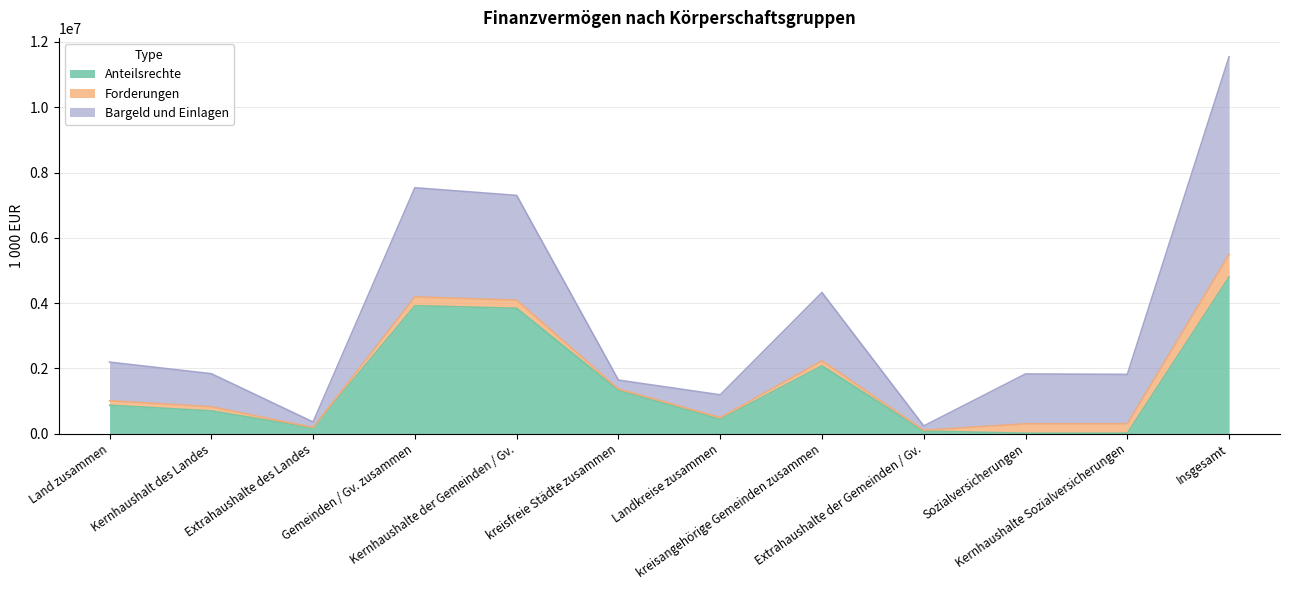

Is the value of Anteilsrechte at Insgesamt greater than the value of Forderungen at Landkreise zusammen?

Yes